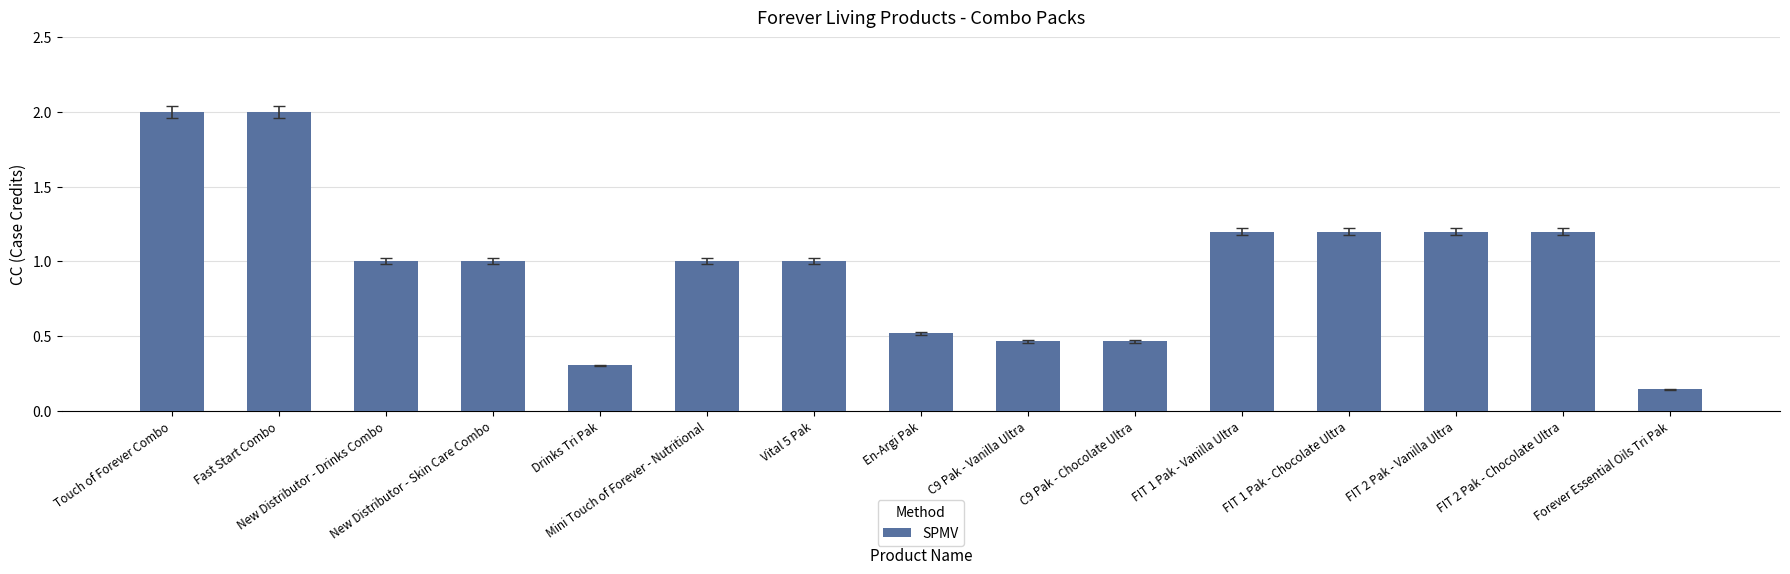

Between New Distributor - Skin Care Combo and FIT 2 Pak - Vanilla Ultra, which is larger?

FIT 2 Pak - Vanilla Ultra